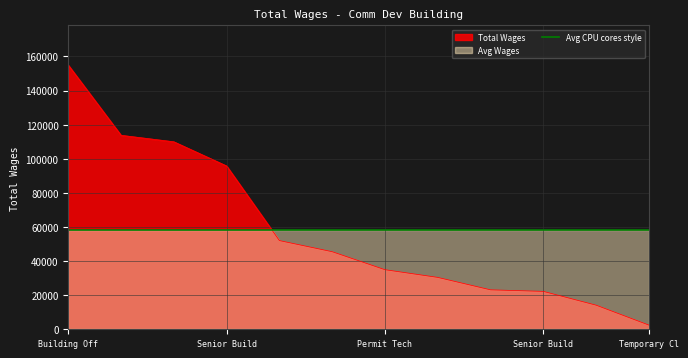

What is the change in value from Building Inspector to Senior Building Insp?

-14190